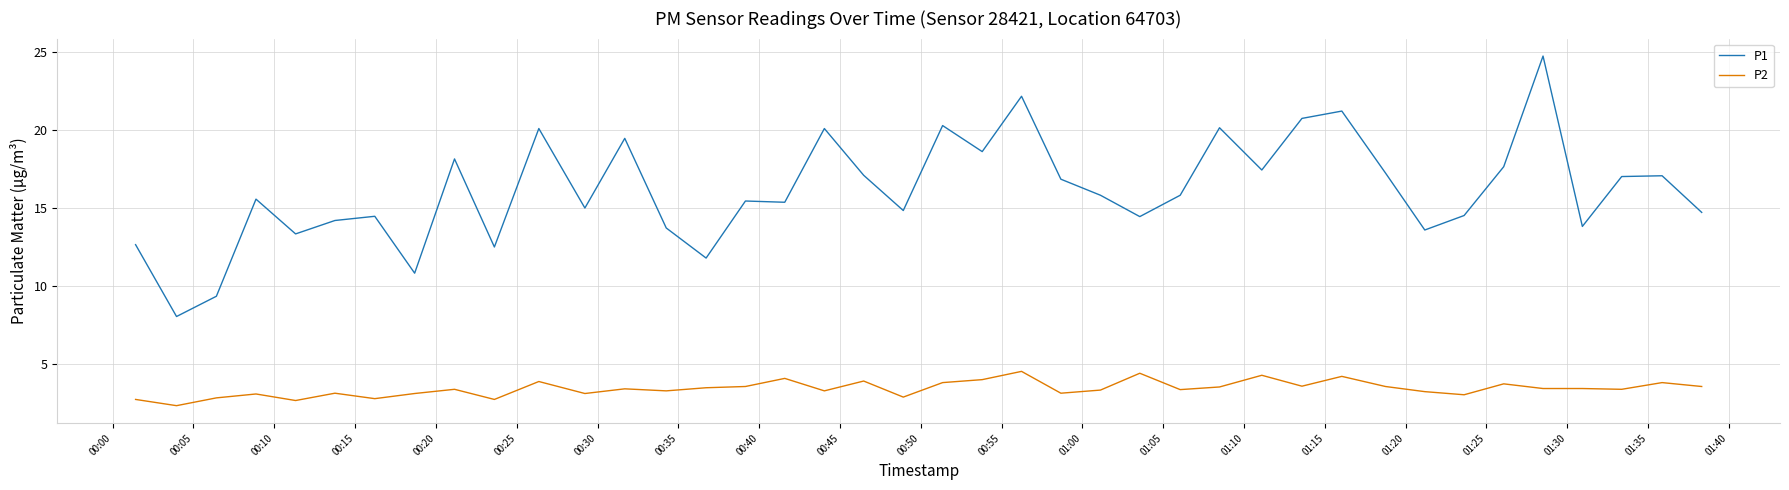

Which series has the largest total across all categories?

P1